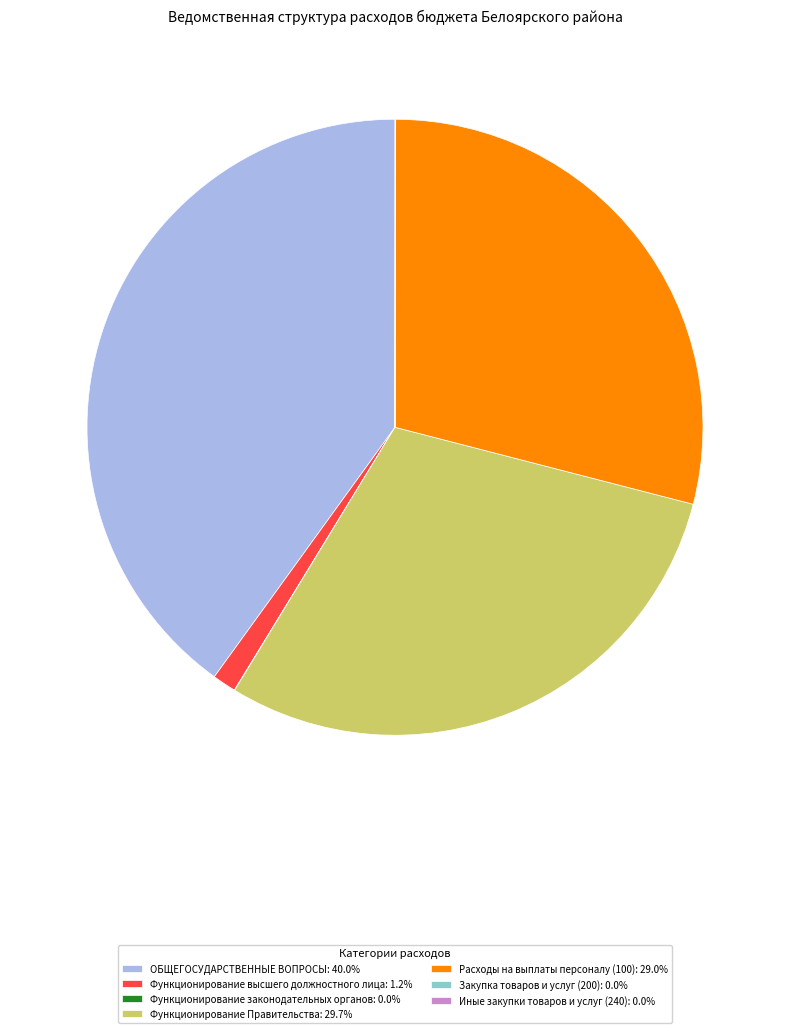

Is there any slice that represents more than half of the pie?

No